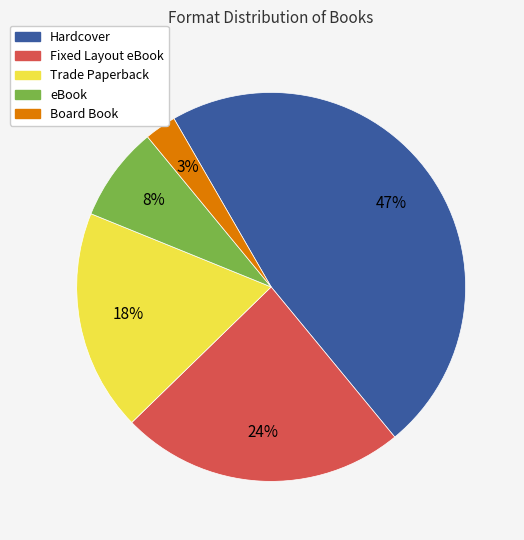

To the nearest percent, what percentage of the pie is Hardcover?

47%